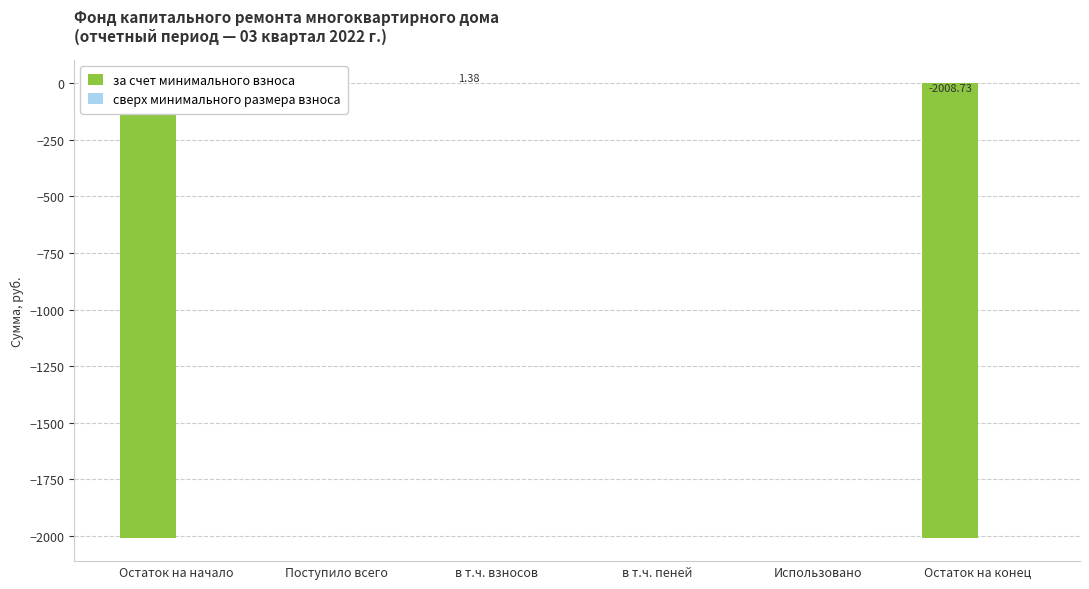

Between Остаток на начало and Использовано, which series saw the biggest shift?

за счет минимального взноса